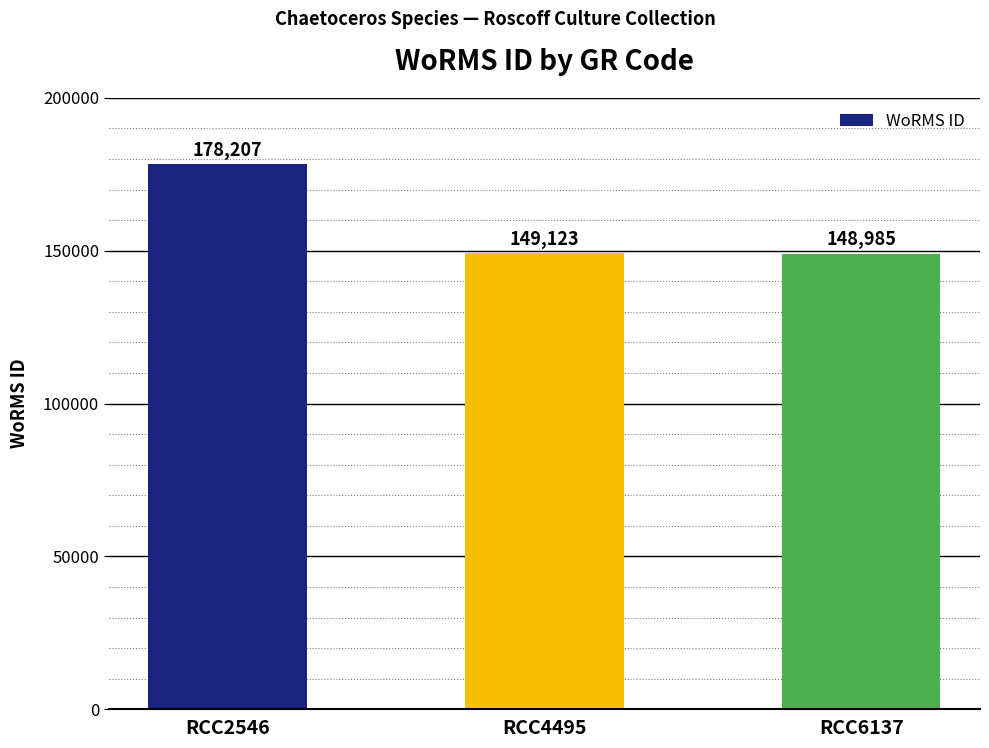

What is the average value?

158772